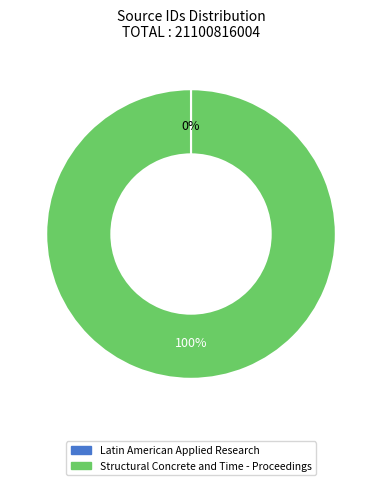

To the nearest percent, what is the average slice percentage?

50%